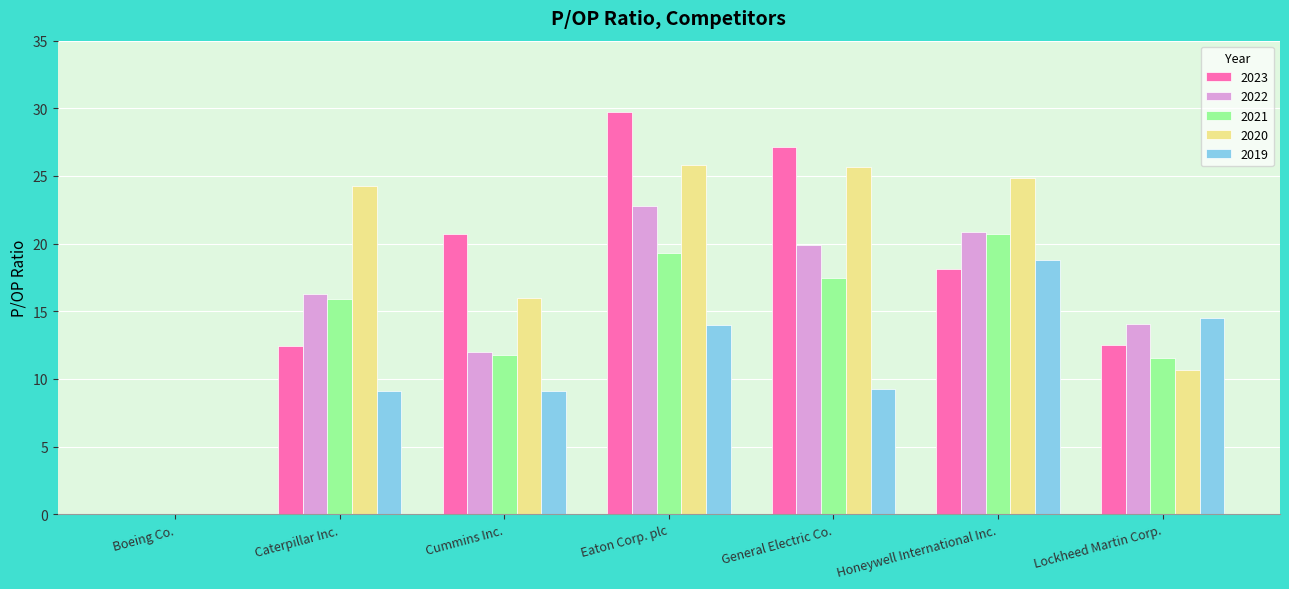

The 2019 series shows 12.8 at Caterpillar Inc.. True or false?

False